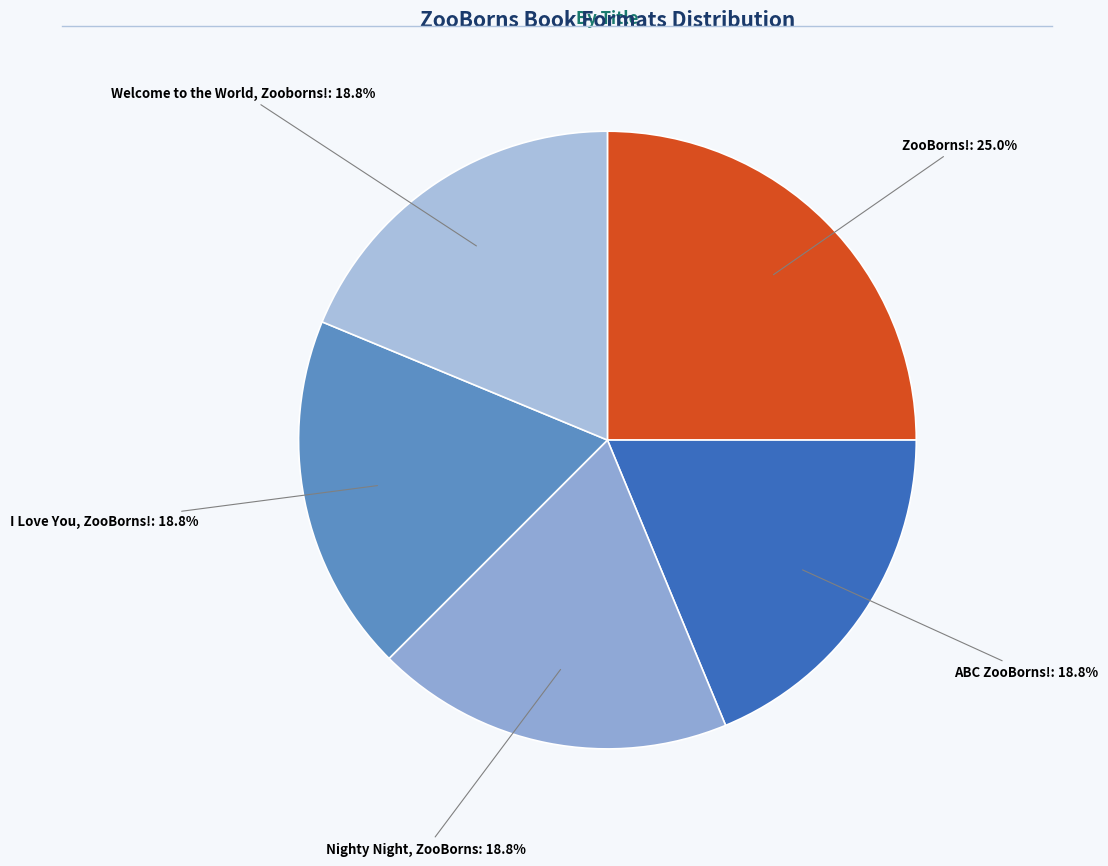

Is the sum of Nighty Night, ZooBorns and I Love You, ZooBorns! greater than half?

No